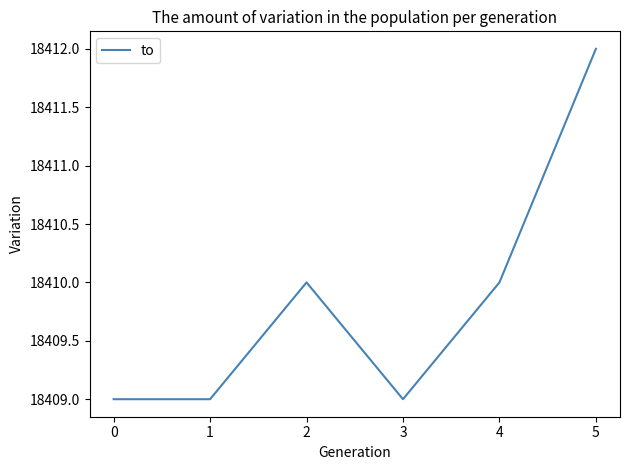

What is the minimum value shown in the chart?

18409